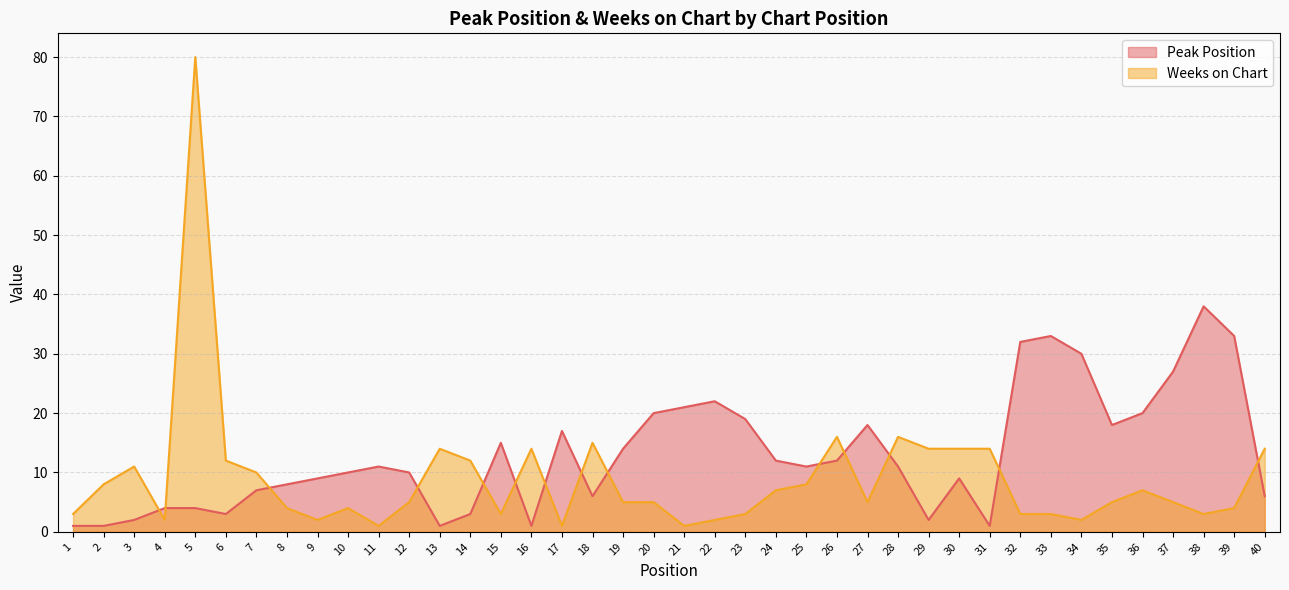

What is the average value of the Peak Position series?

13